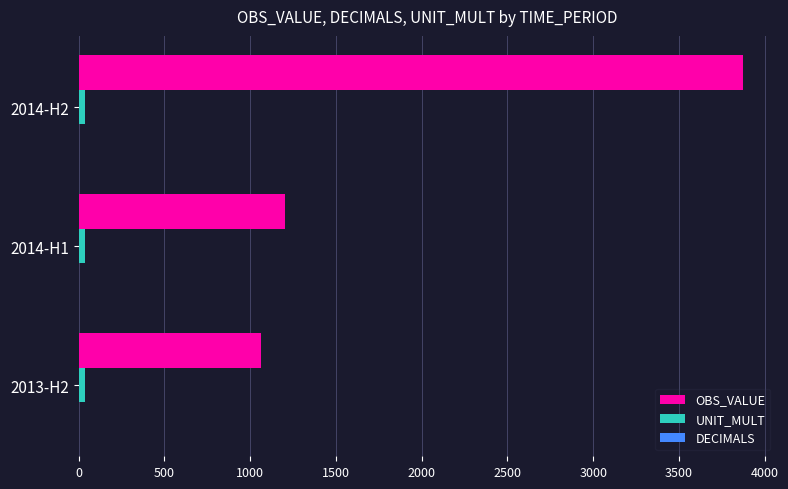

At how many categories does at least one series exceed 3292?

1